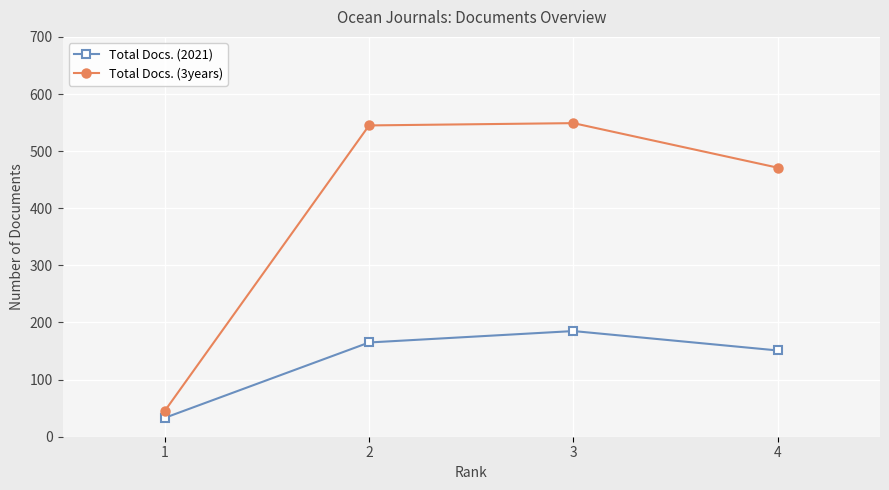

What is the maximum value for Total Docs. (3years)?

549